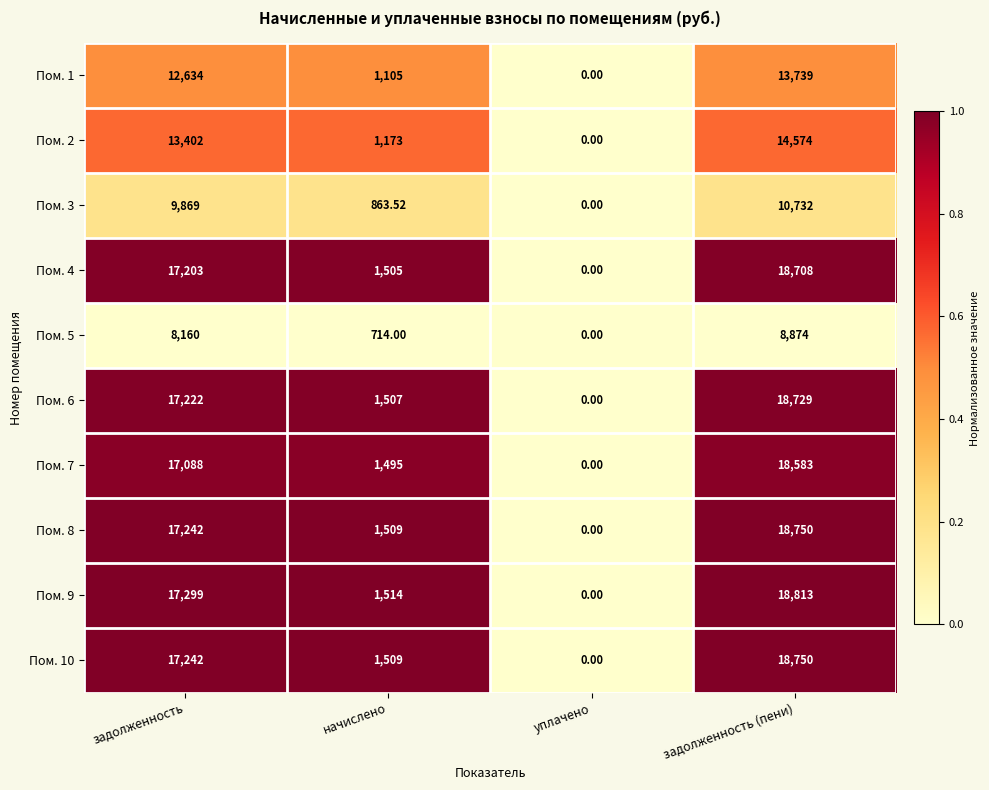

At which category is the sum across all series the highest?

задолженность (пени)